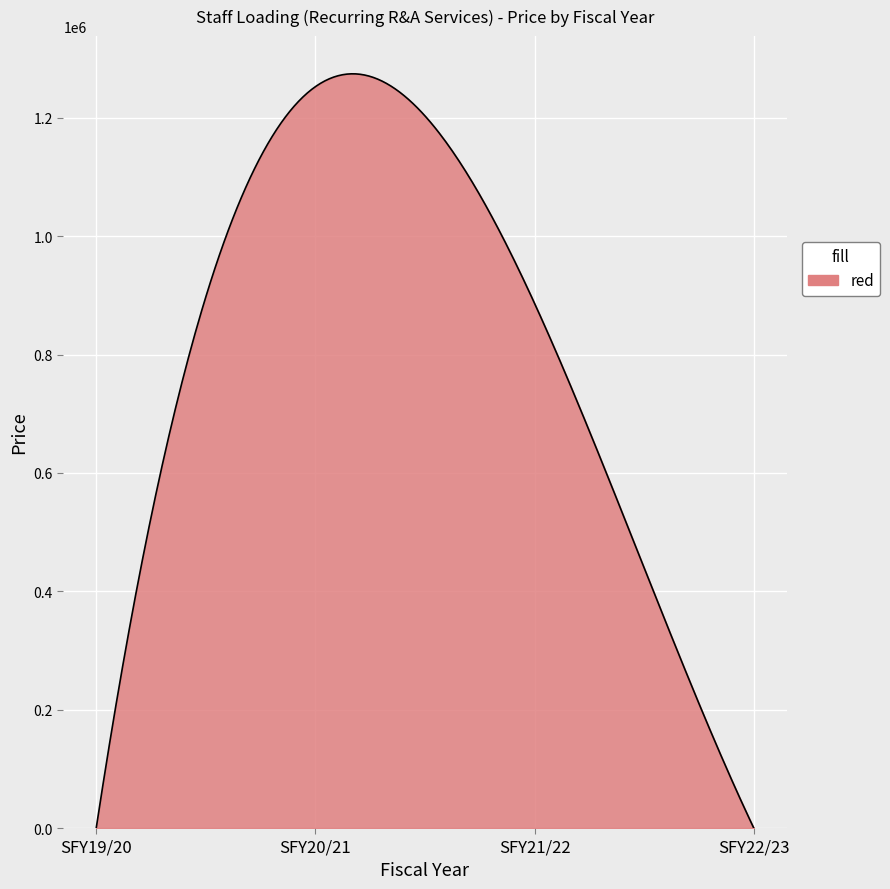

What is the difference between the maximum and minimum values?

1274549.6